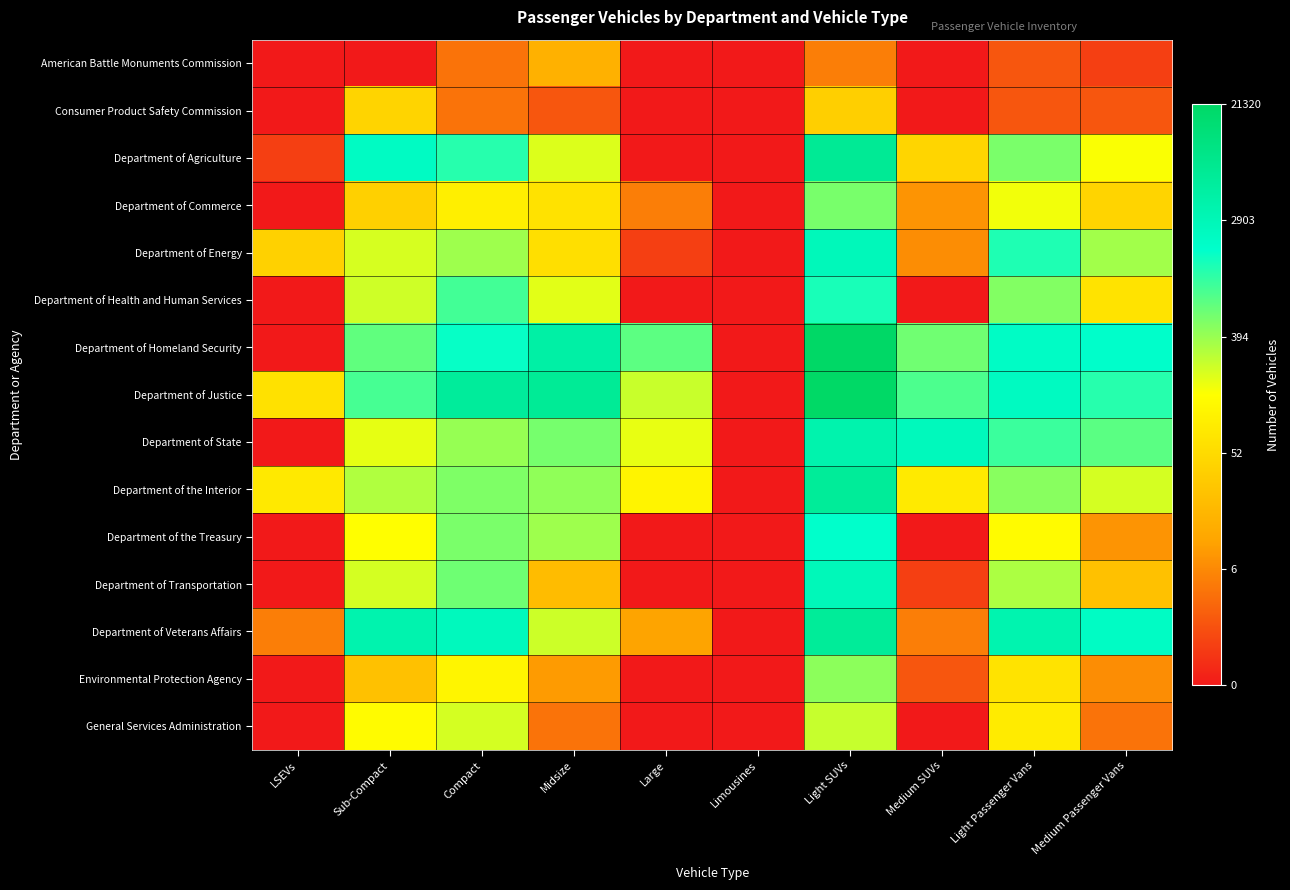

Reading left to right, what are all the values shown in this chart?

American Battle Monuments Commission: LSEVs=0.0	Sub-Compact=0.0	Compact=1.6	Midsize=2.8	Large=0.0	Limousines=0.0	Light SUVs=1.8	Medium SUVs=0.0	Light Passenger Vans=1.1	Medium Passenger Vans=0.7
Consumer Product Safety Commission: LSEVs=0.0	Sub-Compact=3.8	Compact=1.6	Midsize=1.1	Large=0.0	Limousines=0.0	Light SUVs=3.7	Medium SUVs=0.0	Light Passenger Vans=1.1	Medium Passenger Vans=1.1
Department of Agriculture: LSEVs=0.7	Sub-Compact=7.7	Compact=7.1	Midsize=5.3	Large=0.0	Limousines=0.0	Light SUVs=8.8	Medium SUVs=3.8	Light Passenger Vans=6.3	Medium Passenger Vans=5.0
Department of Commerce: LSEVs=0.0	Sub-Compact=3.7	Compact=4.6	Midsize=4.2	Large=1.8	Limousines=0.0	Light SUVs=6.3	Medium SUVs=2.2	Light Passenger Vans=5.1	Medium Passenger Vans=3.8
Department of Energy: LSEVs=3.7	Sub-Compact=5.4	Compact=5.9	Midsize=4.1	Large=0.7	Limousines=0.0	Light SUVs=7.9	Medium SUVs=2.1	Light Passenger Vans=7.2	Medium Passenger Vans=5.9
Department of Health and Human Services: LSEVs=0.0	Sub-Compact=5.5	Compact=6.8	Midsize=5.3	Large=0.0	Limousines=0.0	Light SUVs=7.2	Medium SUVs=0.0	Light Passenger Vans=6.2	Medium Passenger Vans=4.2
Department of Homeland Security: LSEVs=0.0	Sub-Compact=6.5	Compact=7.4	Midsize=8.4	Large=6.6	Limousines=0.0	Light SUVs=10.0	Medium SUVs=6.4	Light Passenger Vans=7.6	Medium Passenger Vans=7.5
Department of Justice: LSEVs=4.2	Sub-Compact=6.8	Compact=8.7	Midsize=8.8	Large=5.5	Limousines=0.0	Light SUVs=9.9	Medium SUVs=6.7	Light Passenger Vans=7.7	Medium Passenger Vans=7.1
Department of State: LSEVs=0.0	Sub-Compact=5.2	Compact=6.0	Midsize=6.3	Large=5.2	Limousines=0.0	Light SUVs=8.2	Medium SUVs=7.9	Light Passenger Vans=6.9	Medium Passenger Vans=6.6
Department of the Interior: LSEVs=4.4	Sub-Compact=5.8	Compact=6.2	Midsize=6.1	Large=4.7	Limousines=0.0	Light SUVs=8.7	Medium SUVs=4.4	Light Passenger Vans=6.1	Medium Passenger Vans=5.4
Department of the Treasury: LSEVs=0.0	Sub-Compact=5.0	Compact=6.3	Midsize=5.9	Large=0.0	Limousines=0.0	Light SUVs=7.5	Medium SUVs=0.0	Light Passenger Vans=4.9	Medium Passenger Vans=2.2
Department of Transportation: LSEVs=0.0	Sub-Compact=5.4	Compact=6.4	Midsize=3.1	Large=0.0	Limousines=0.0	Light SUVs=7.9	Medium SUVs=0.7	Light Passenger Vans=5.8	Medium Passenger Vans=3.3
Department of Veterans Affairs: LSEVs=1.8	Sub-Compact=8.2	Compact=7.8	Midsize=5.5	Large=2.5	Limousines=0.0	Light SUVs=8.7	Medium SUVs=1.8	Light Passenger Vans=8.2	Medium Passenger Vans=7.7
Environmental Protection Agency: LSEVs=0.0	Sub-Compact=3.3	Compact=4.7	Midsize=2.3	Large=0.0	Limousines=0.0	Light SUVs=6.1	Medium SUVs=1.1	Light Passenger Vans=4.2	Medium Passenger Vans=2.1
General Services Administration: LSEVs=0.0	Sub-Compact=4.9	Compact=5.4	Midsize=1.6	Large=0.0	Limousines=0.0	Light SUVs=5.5	Medium SUVs=0.0	Light Passenger Vans=4.4	Medium Passenger Vans=1.6